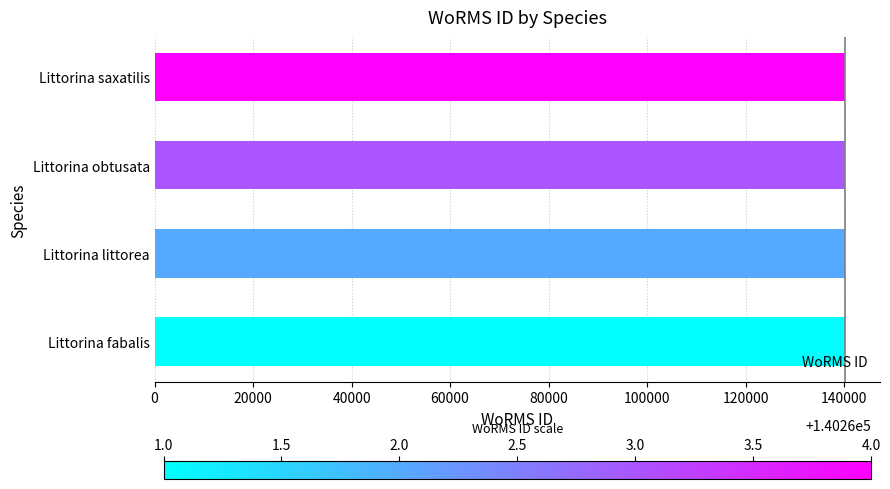

What is the smallest value displayed?

140261